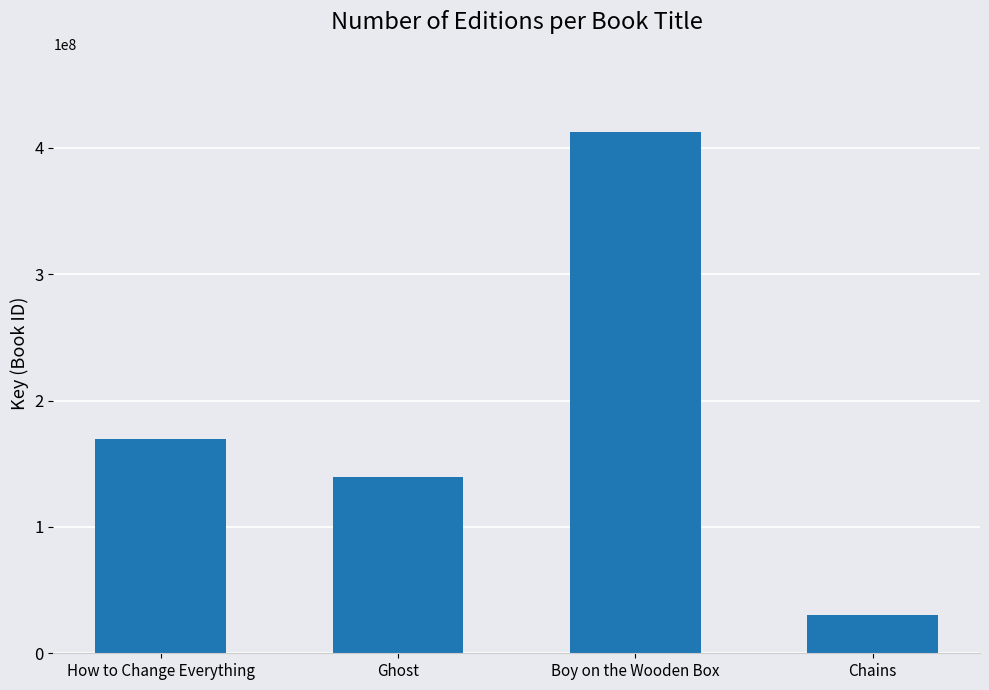

What is the maximum value shown in the chart?

412394819